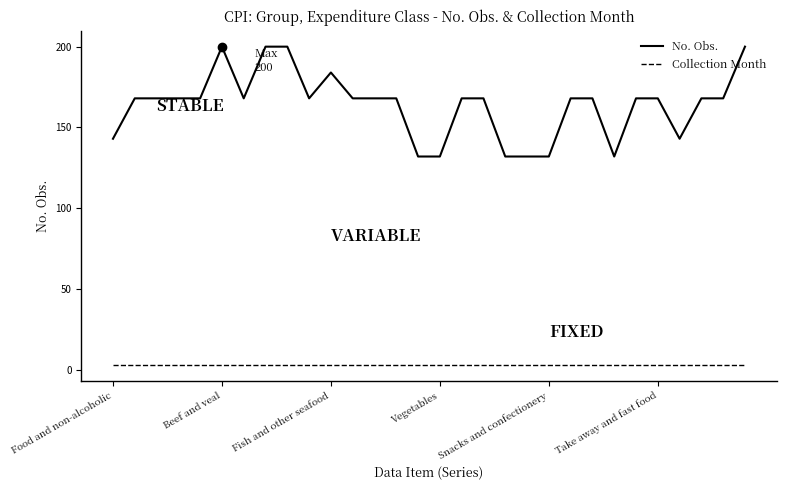

What is the greatest value displayed?

200